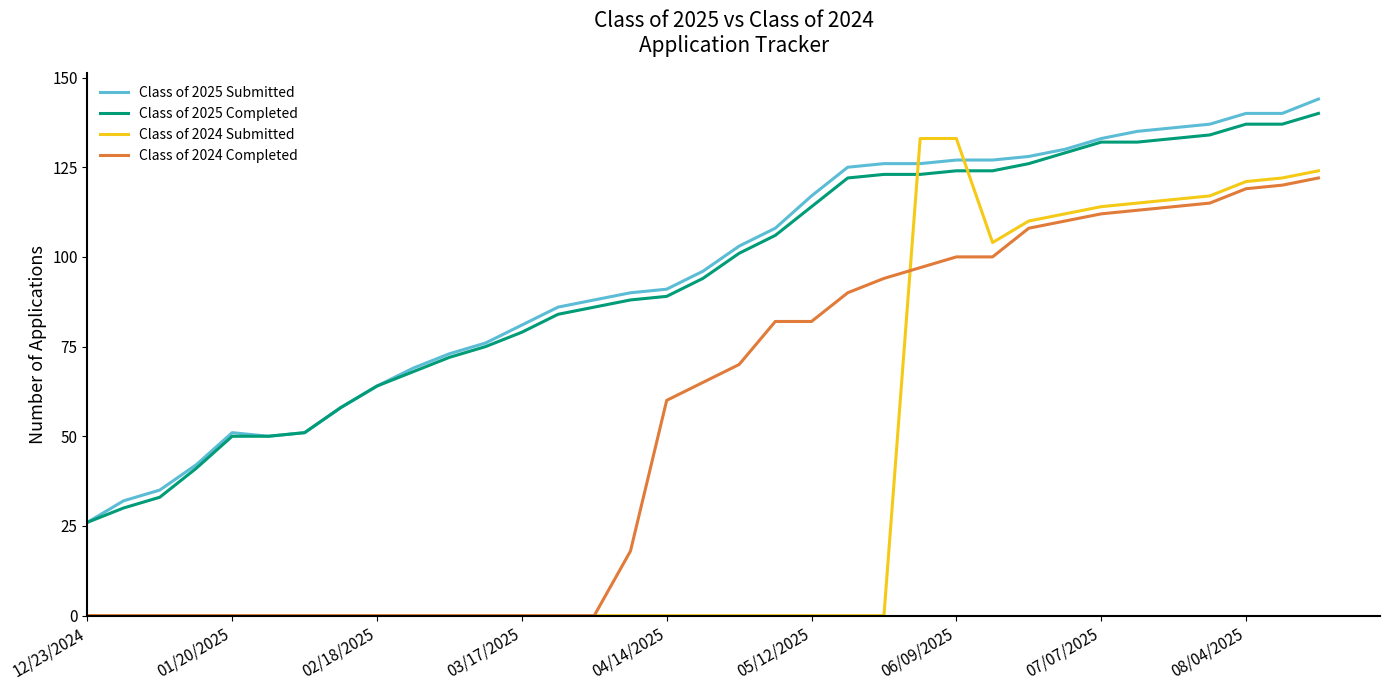

True or false: Class of 2025 Submitted and Class of 2024 Completed intersect in this chart.

False